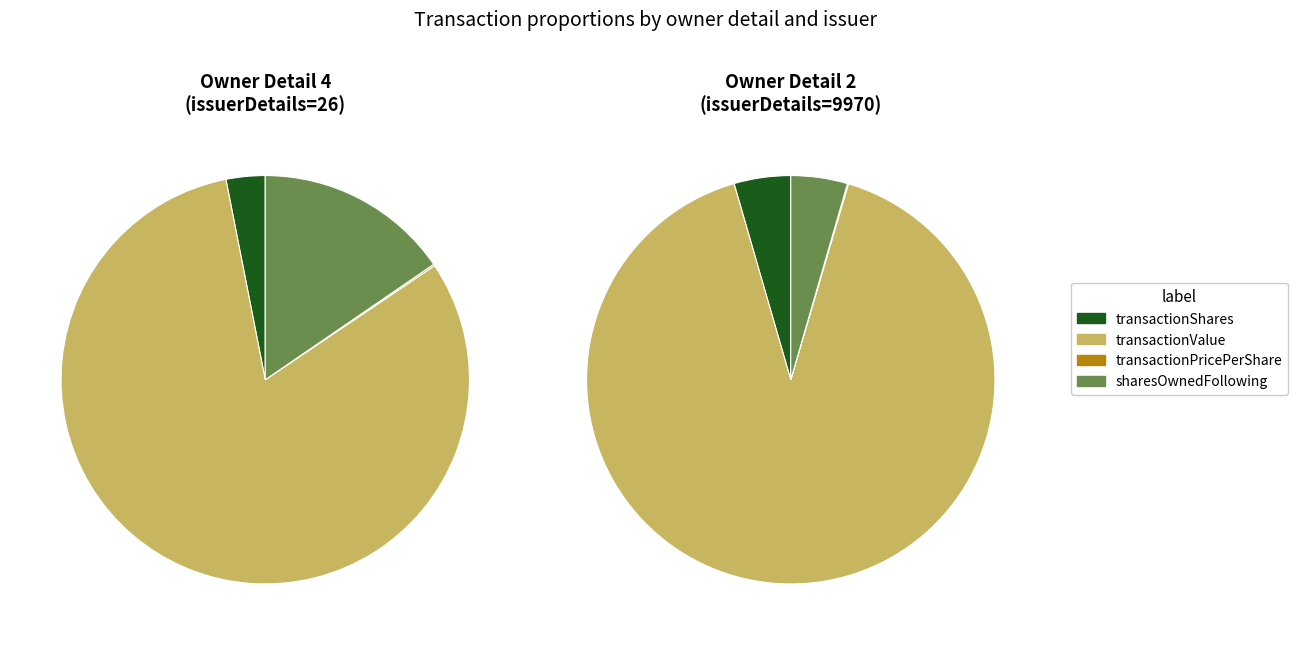

Which category has the biggest portion of the pie?

transactionValue